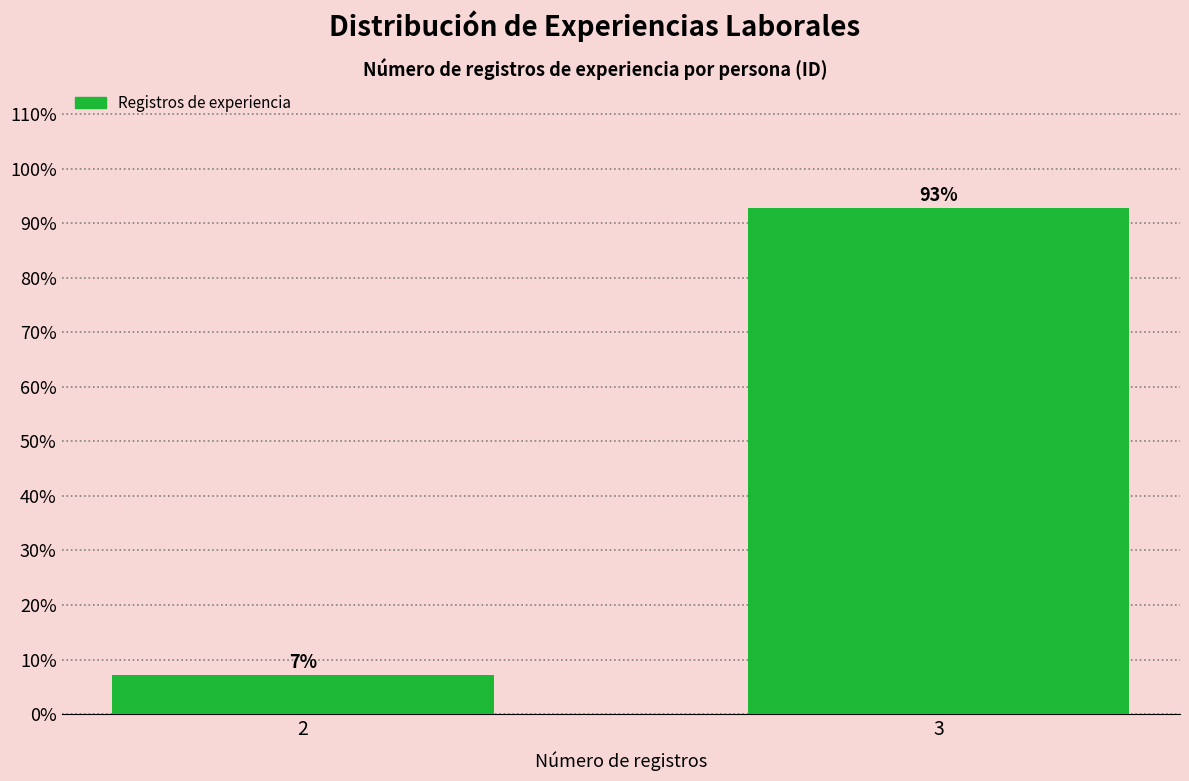

What is the approximate value at 3?

92.9